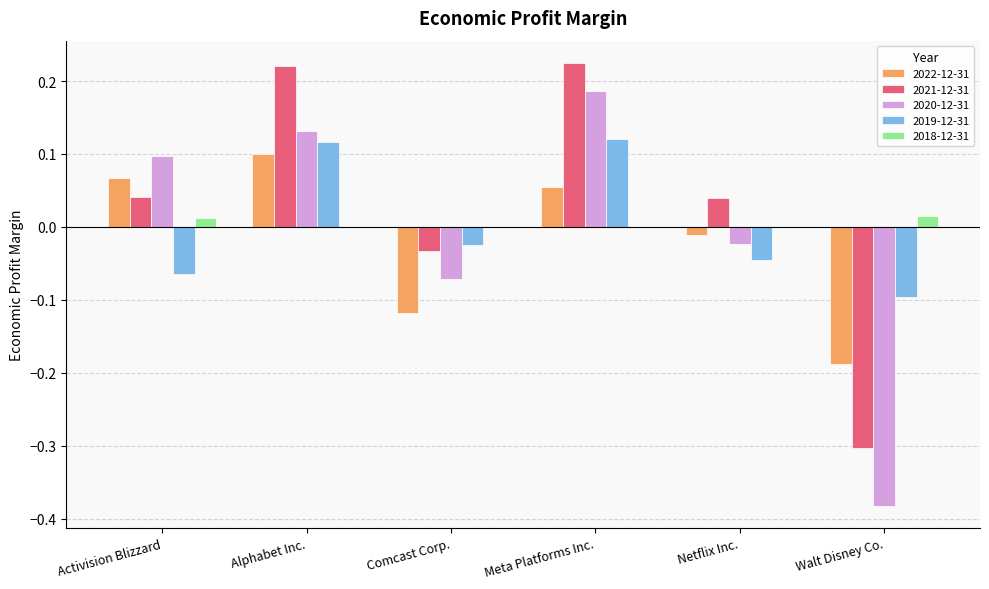

The value of 2022-12-31 at Walt Disney Co. is -0.1. True or false?

False